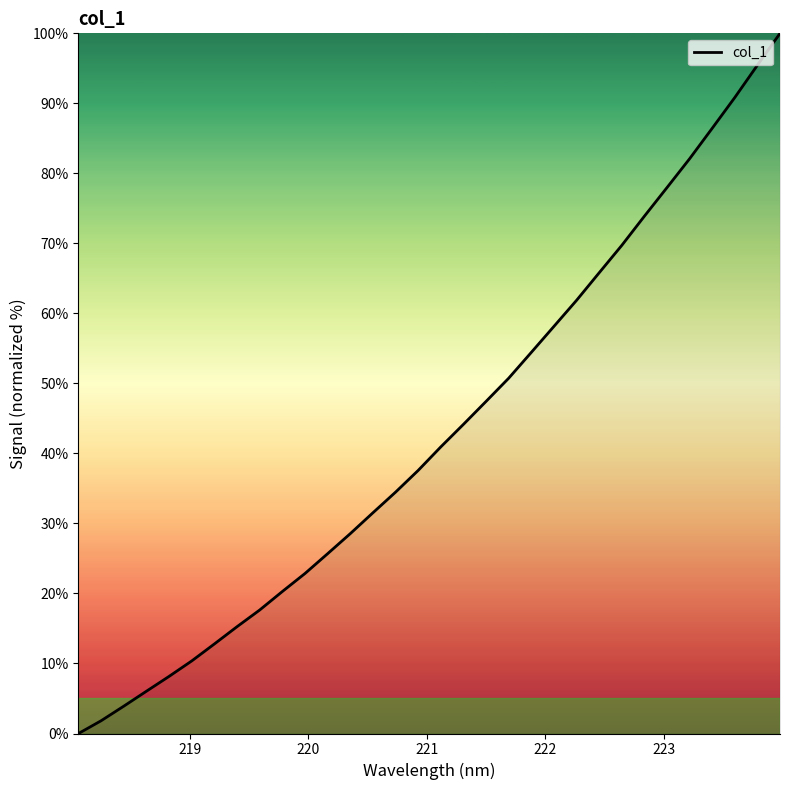

Count the number of categories in the chart.

32